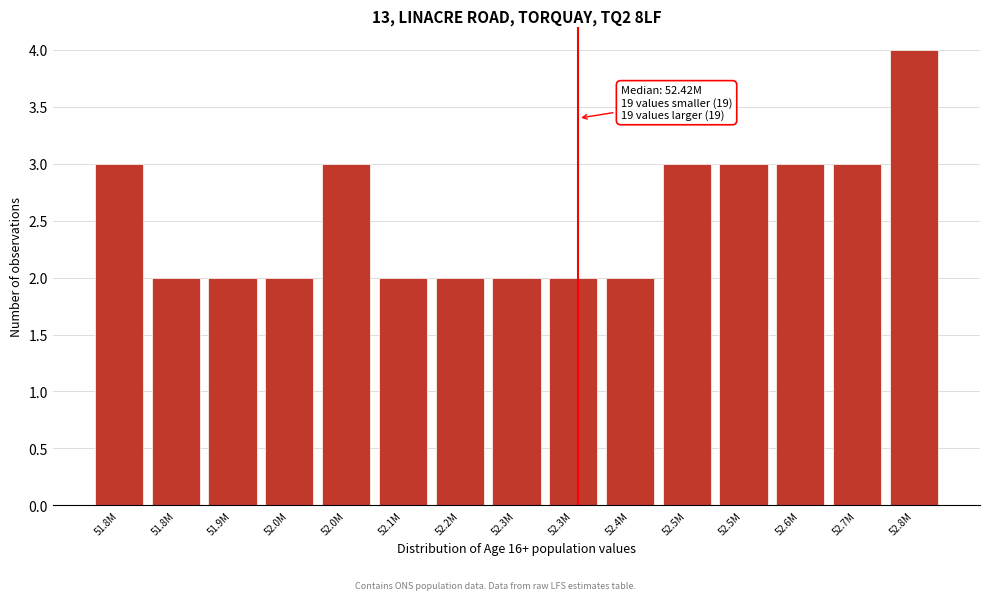

Count the number of categories in the chart.

15